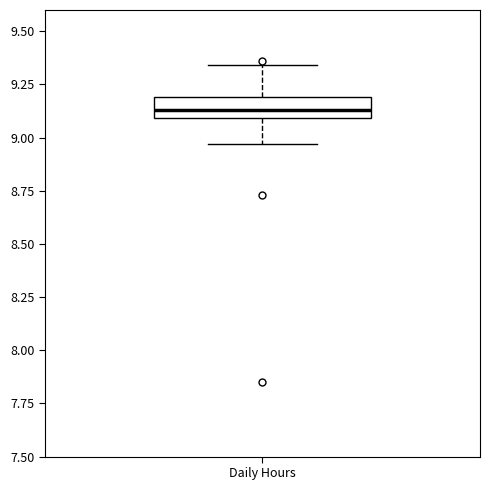

Where does the upper whisker of the box for Daily Hours end on the y-axis? The values are not printed on the chart, so give them approximately, as read against the axis.

9.35